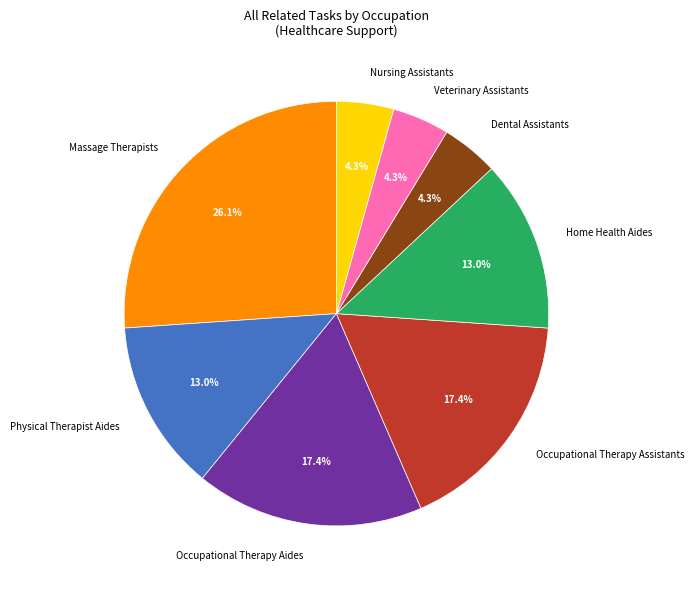

How many segments does this pie chart have?

8